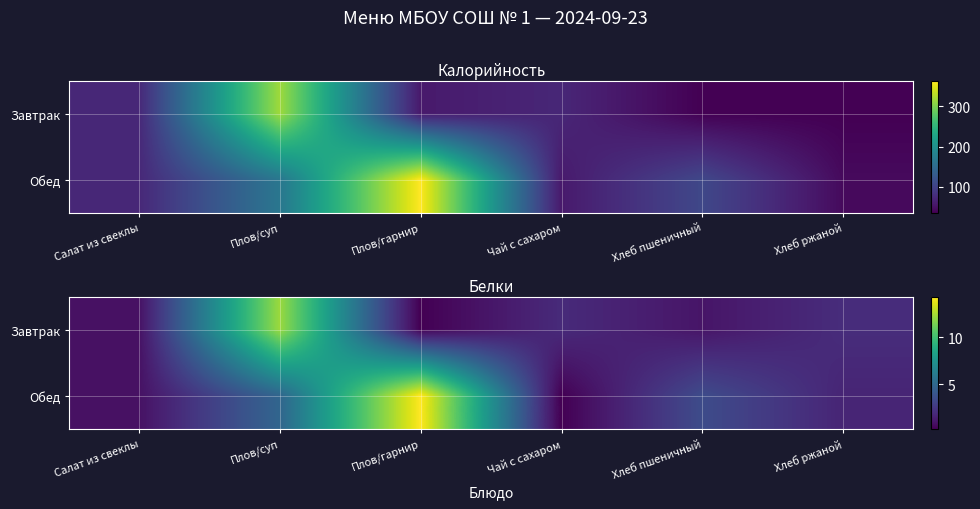

Between Салат из свеклы and Хлеб ржаной, which series saw the biggest shift?

Завтрак